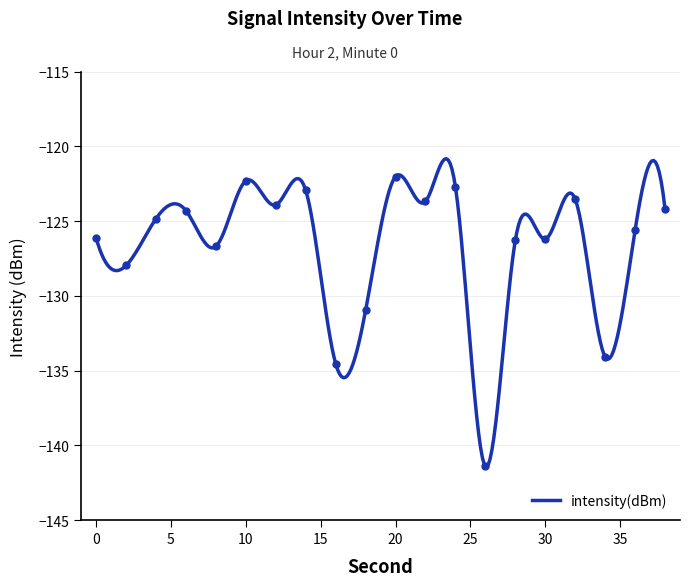

True or false: the data shows -178.5 at 14.

False